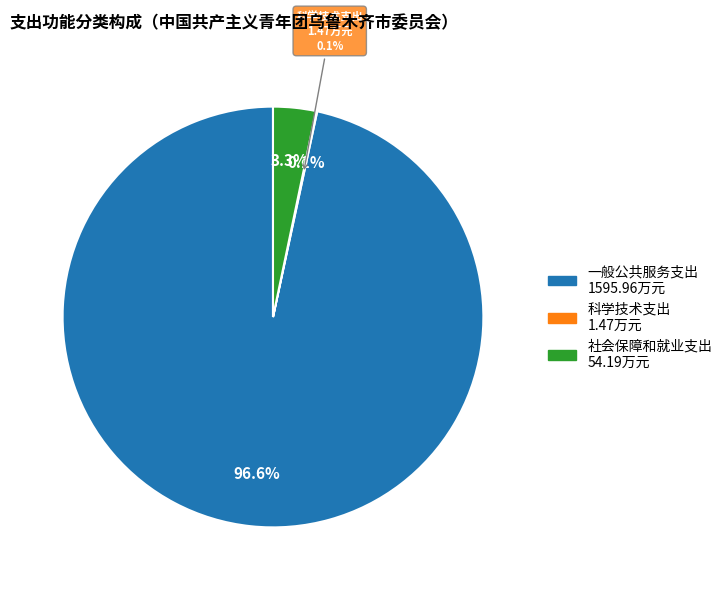

What is the largest slice in the pie chart?

一般公共服务支出